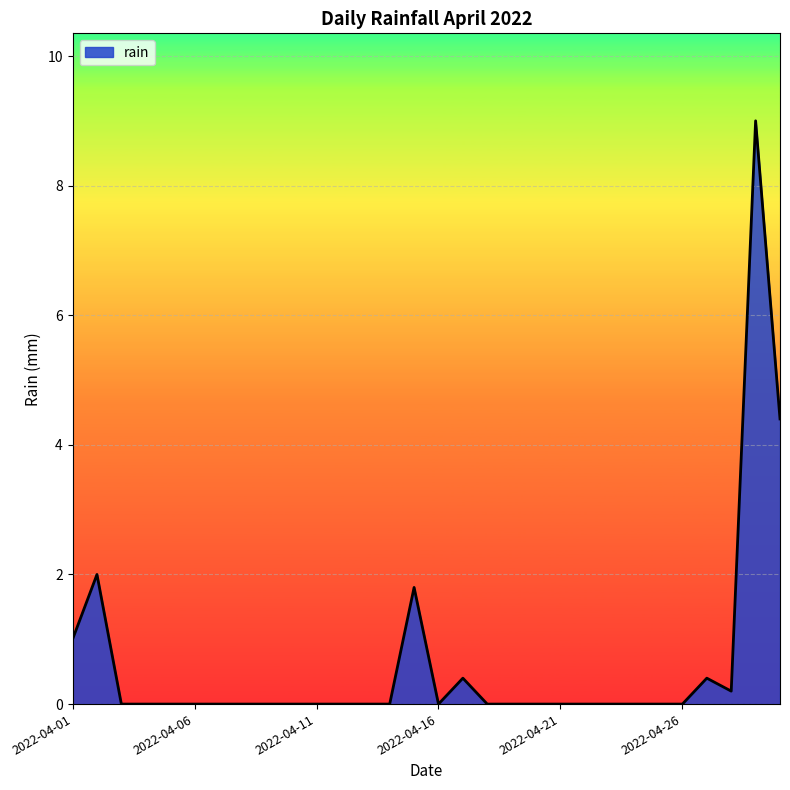

What is the maximum value shown in the chart?

9.0